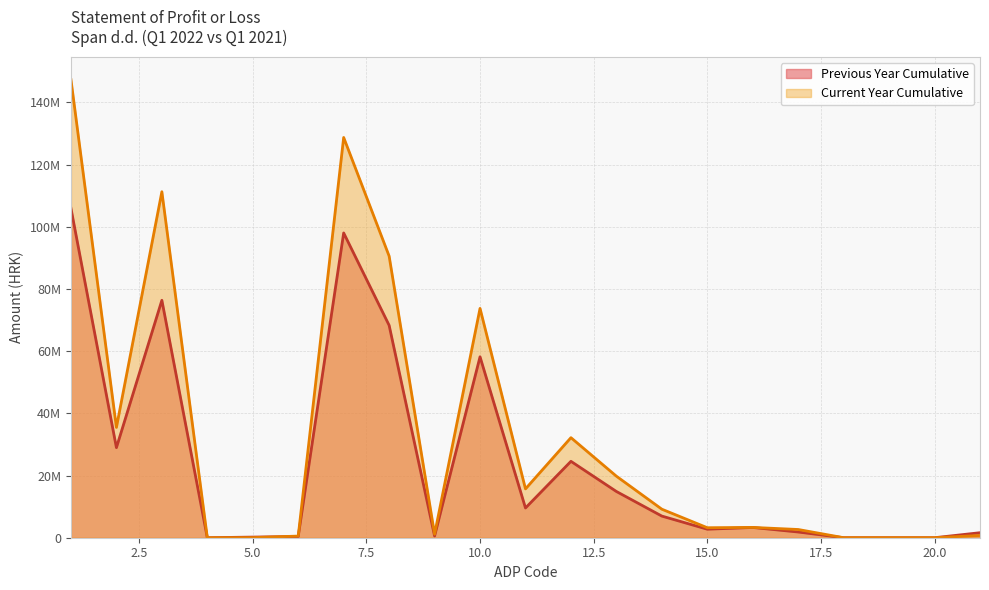

Count the number of categories in the chart.

21